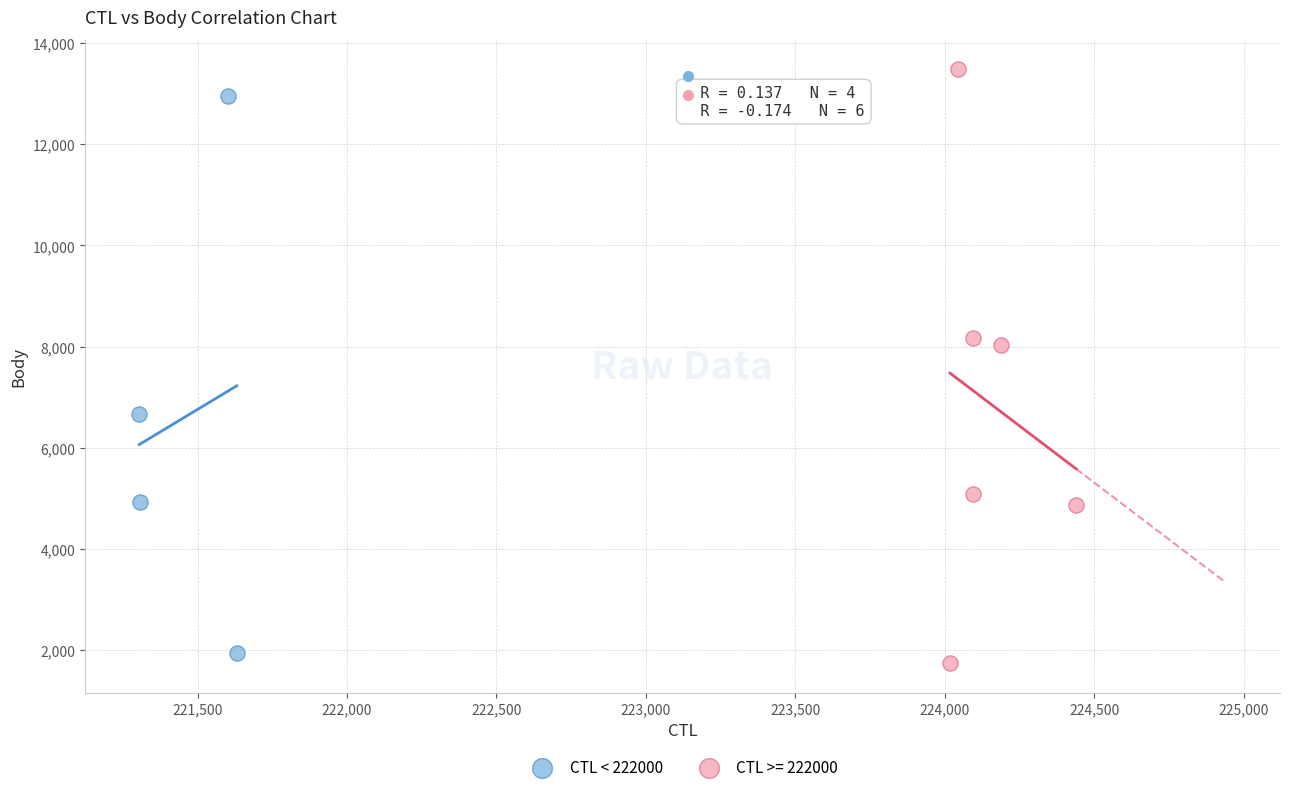

Which series reaches the maximum Y coordinate?

CTL >= 222000